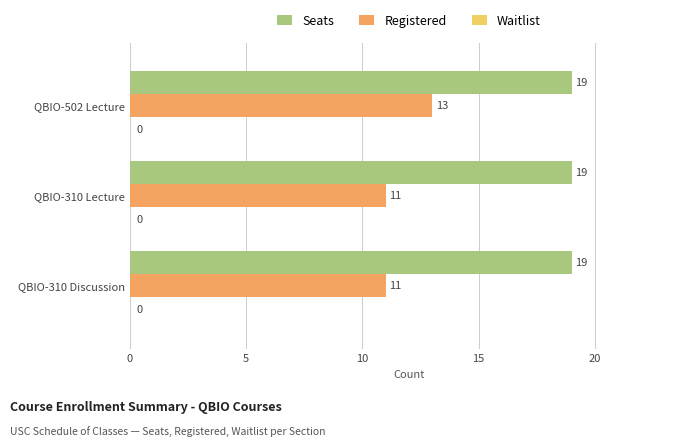

At which category is the sum across all series the highest?

QBIO-502 Lecture